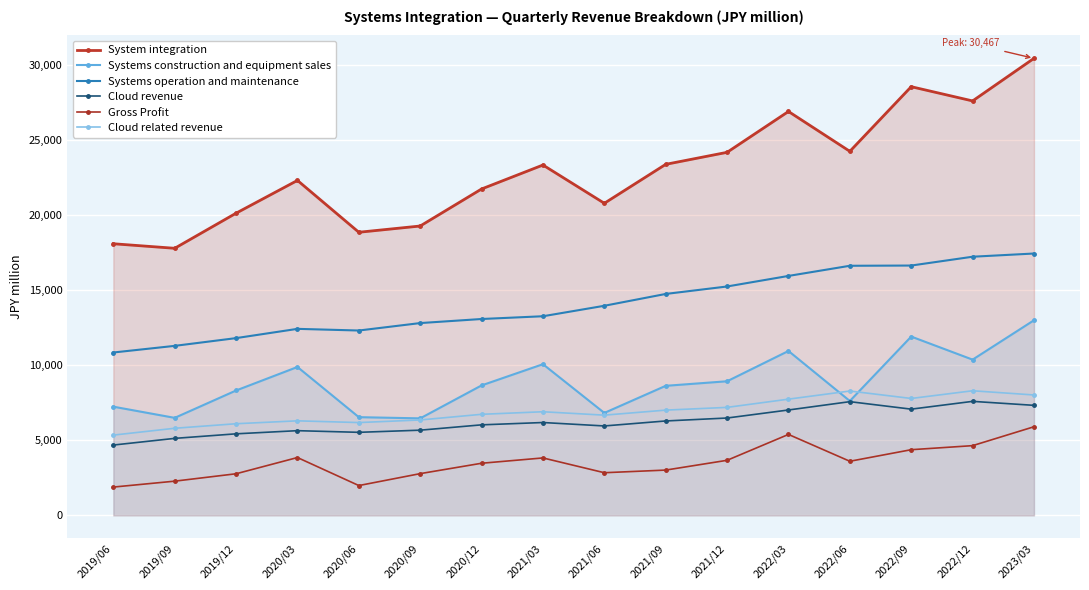

Which label corresponds to the largest value in the chart?

2023/03